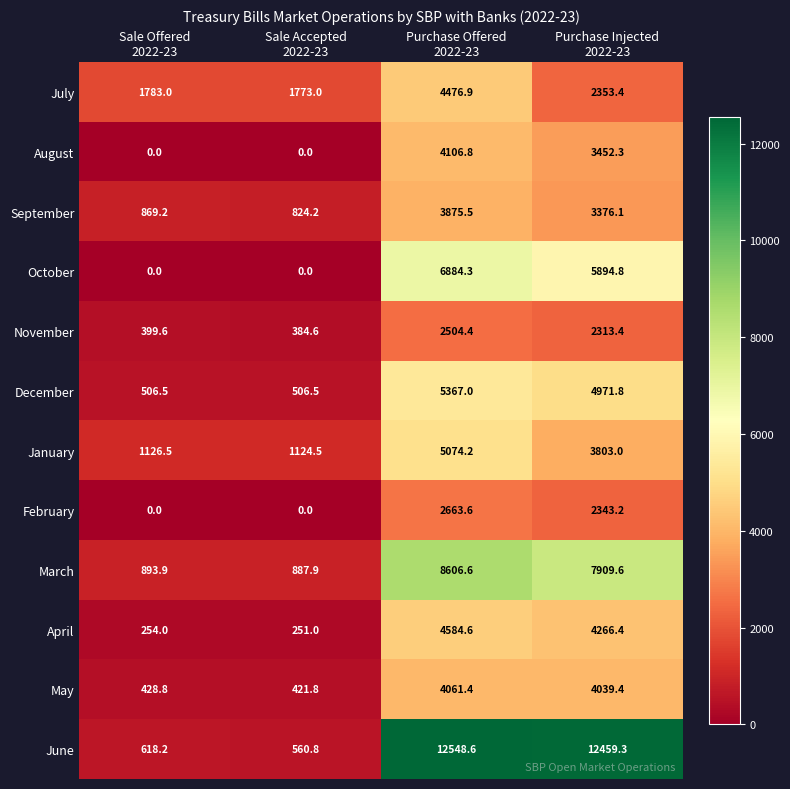

Which label corresponds to the largest value in the chart?

Purchase Offered
2022-23